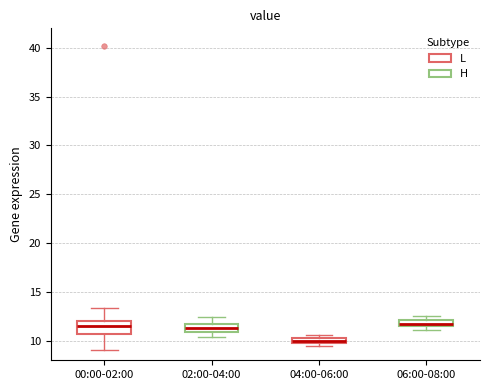

Which box is the tallest, from its lower edge to its upper edge?

00:00-02:00